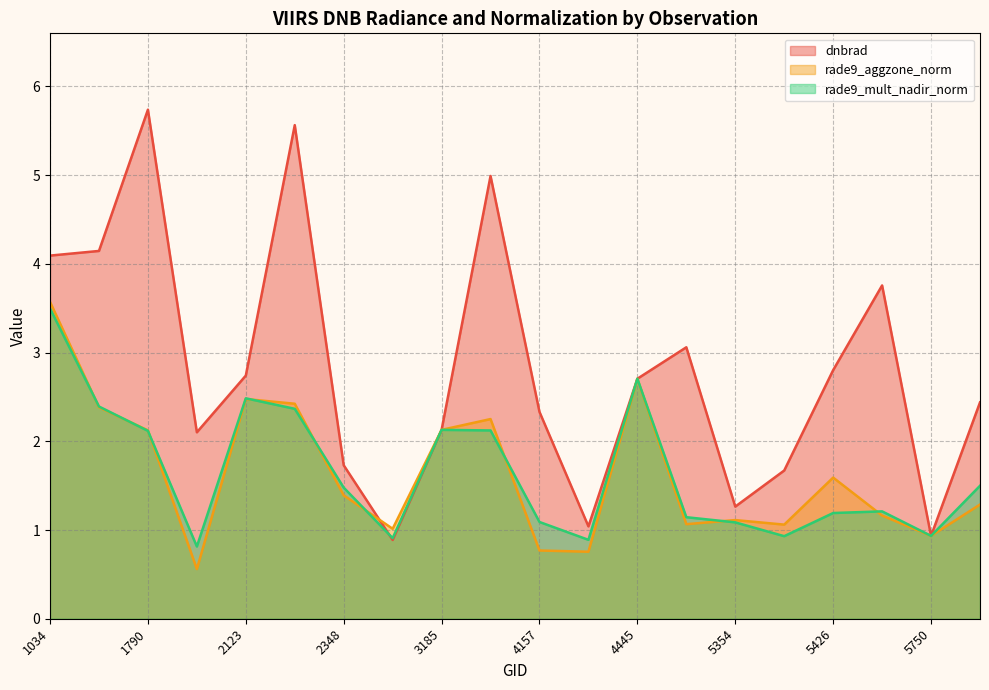

List the labels in order of dnbrad value, smallest first.

2375, 5750, 4193, 5354, 5390, 2348, 1988, 3185, 4157, 5777, 4445, 2123, 5426, 4580, 5444, 1034, 1115, 3446, 2249, 1790